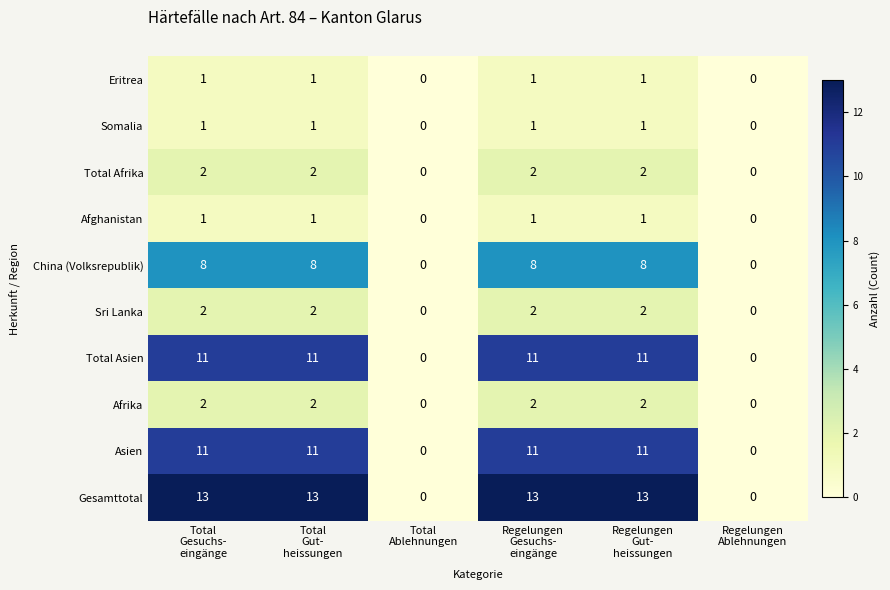

What is the greatest value displayed?

13